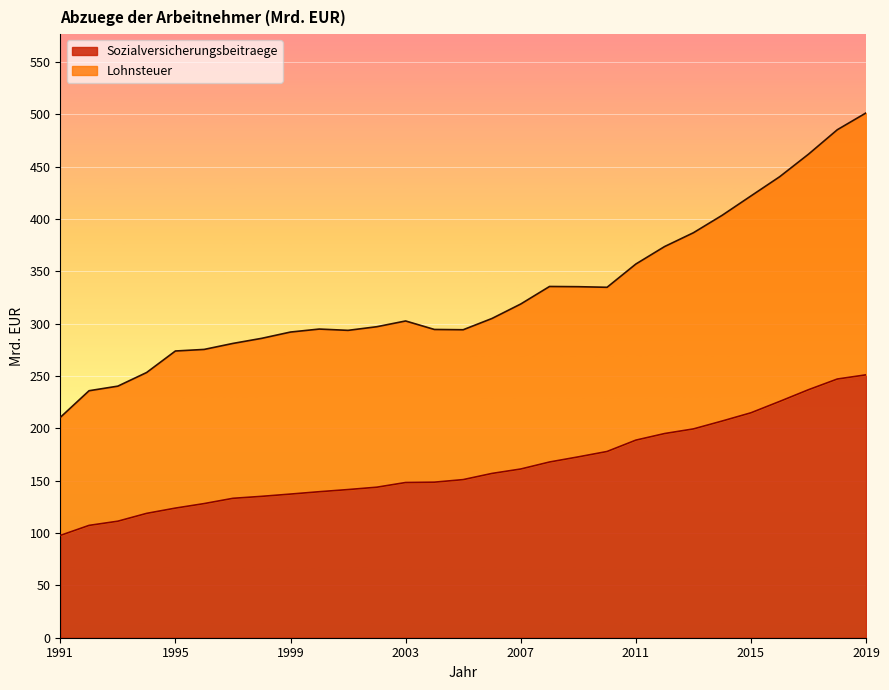

True or false: Sozialversicherungsbeitraege has a value of 148.3 at 2003.

True